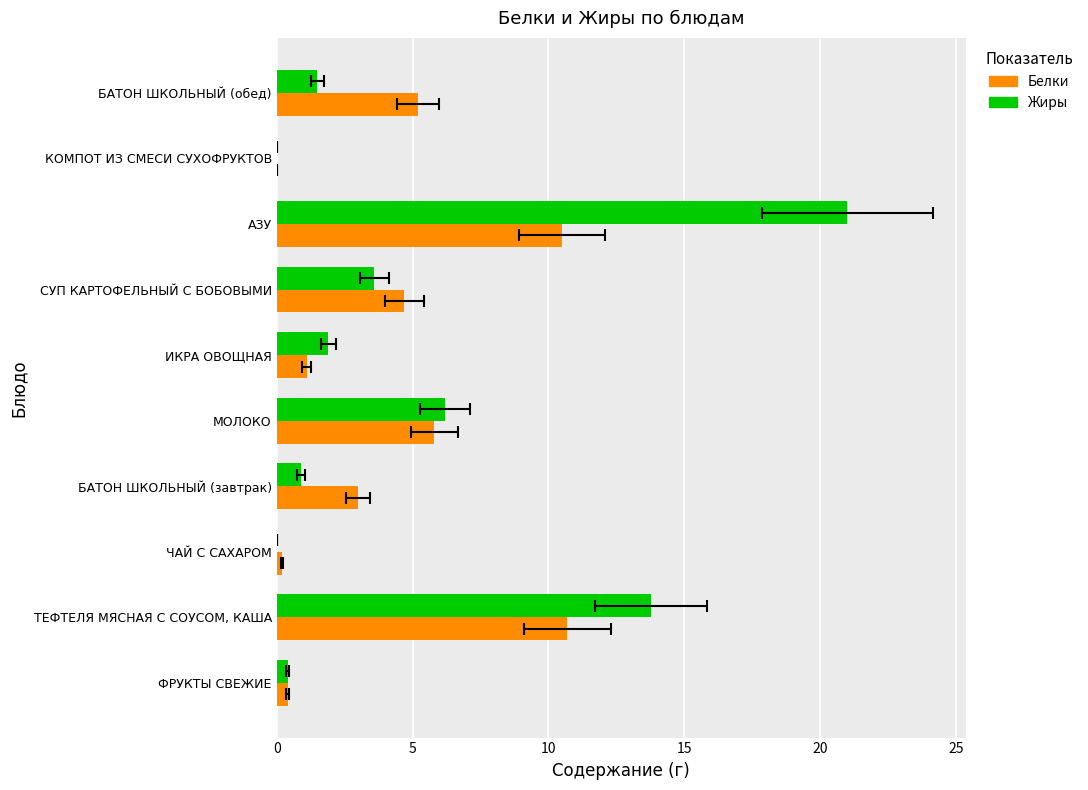

Is it true that Белки equals 0.2 at ЧАЙ С САХАРОМ?

True